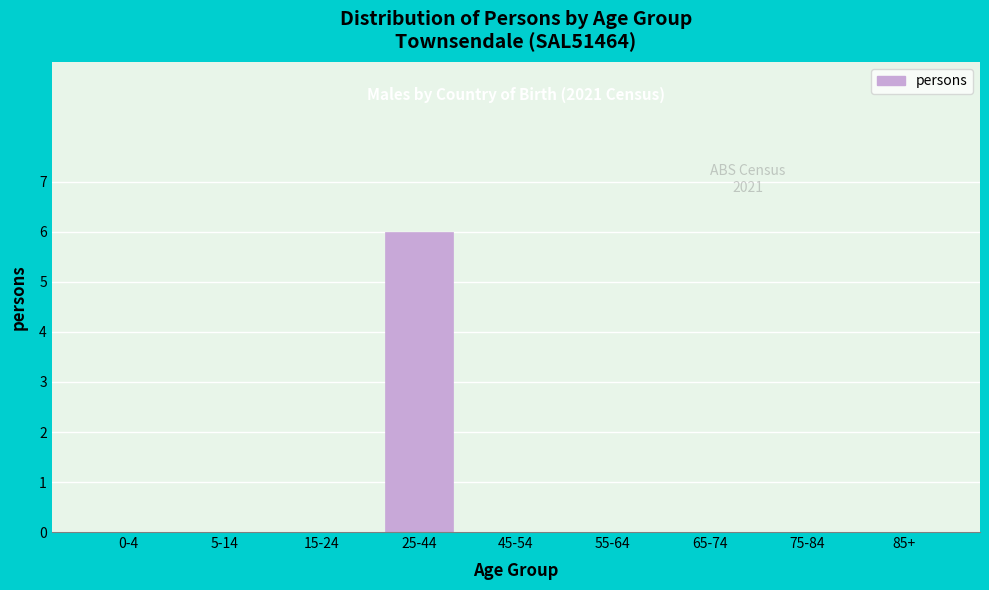

Reading right to left, what are all the values shown in this chart?

85+=0	75-84=0	65-74=0	55-64=0	45-54=0	25-44=6	15-24=0	5-14=0	0-4=0